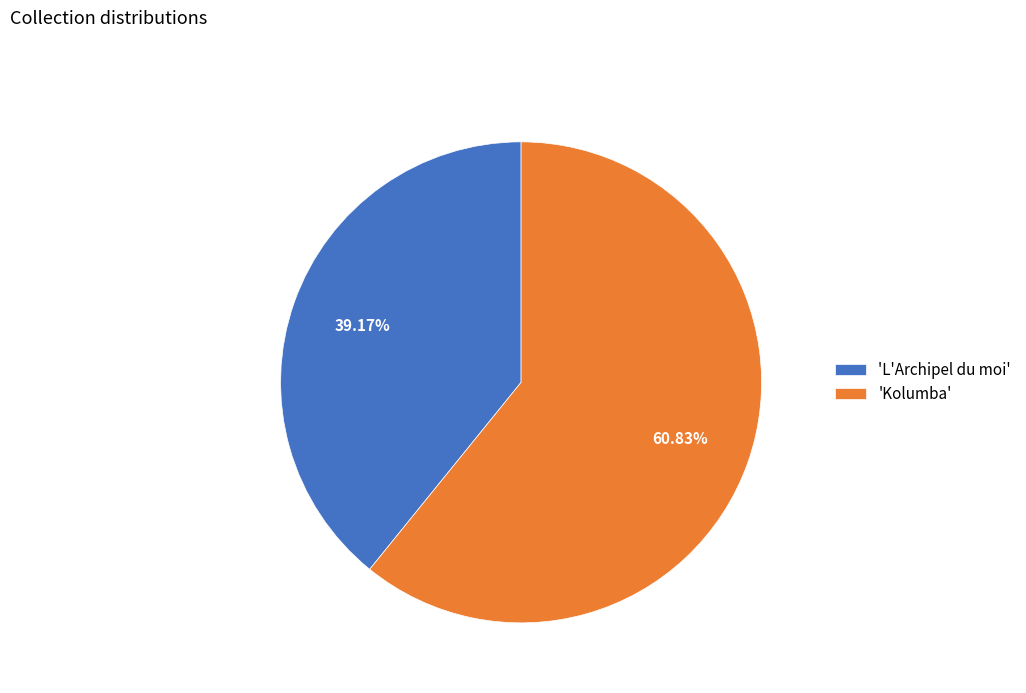

Does 'L'Archipel du moi' represent more than half of the total?

No